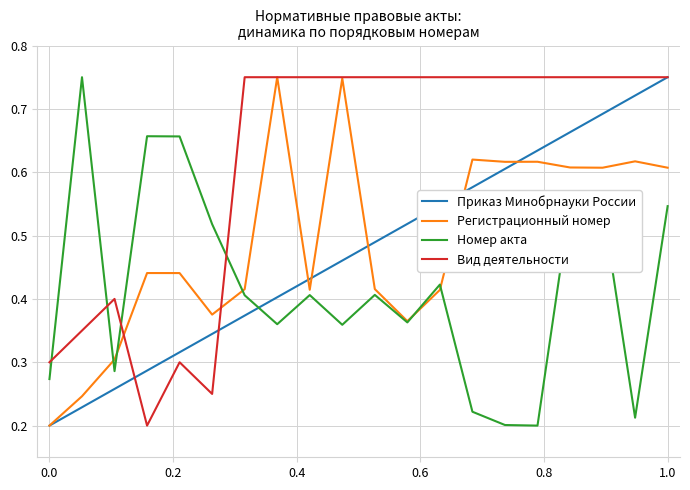

True or false: Регистрационный номер and Вид деятельности cross at least once.

True